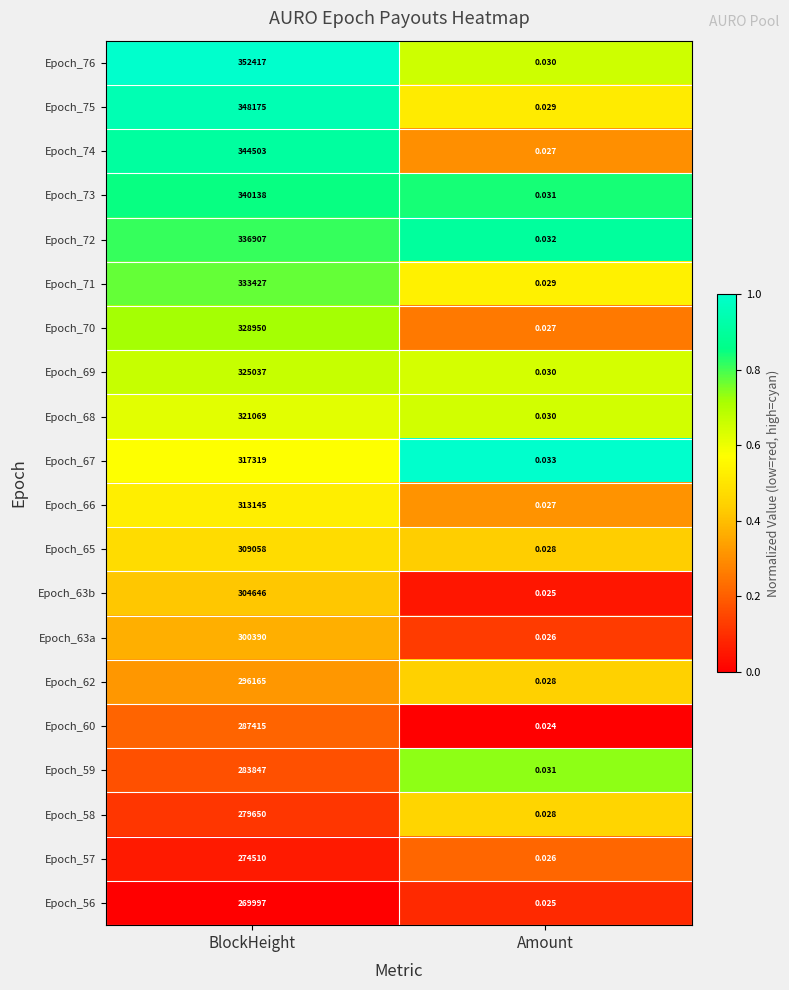

At which category is the sum across all series the highest?

BlockHeight